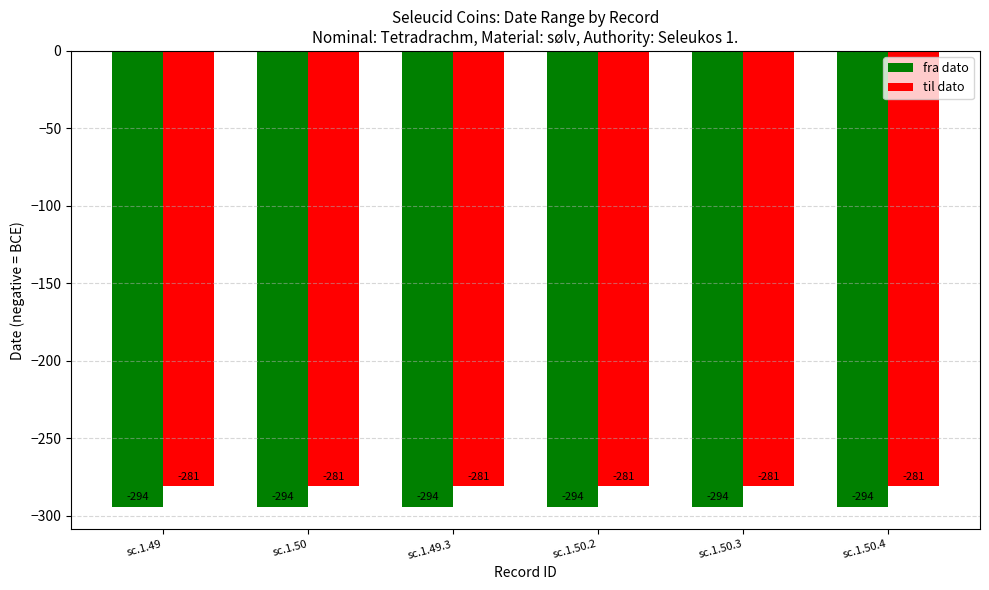

Reading left to right, list all the values displayed in this chart.

fra dato: -294	-294	-294	-294	-294	-294
til dato: -281	-281	-281	-281	-281	-281